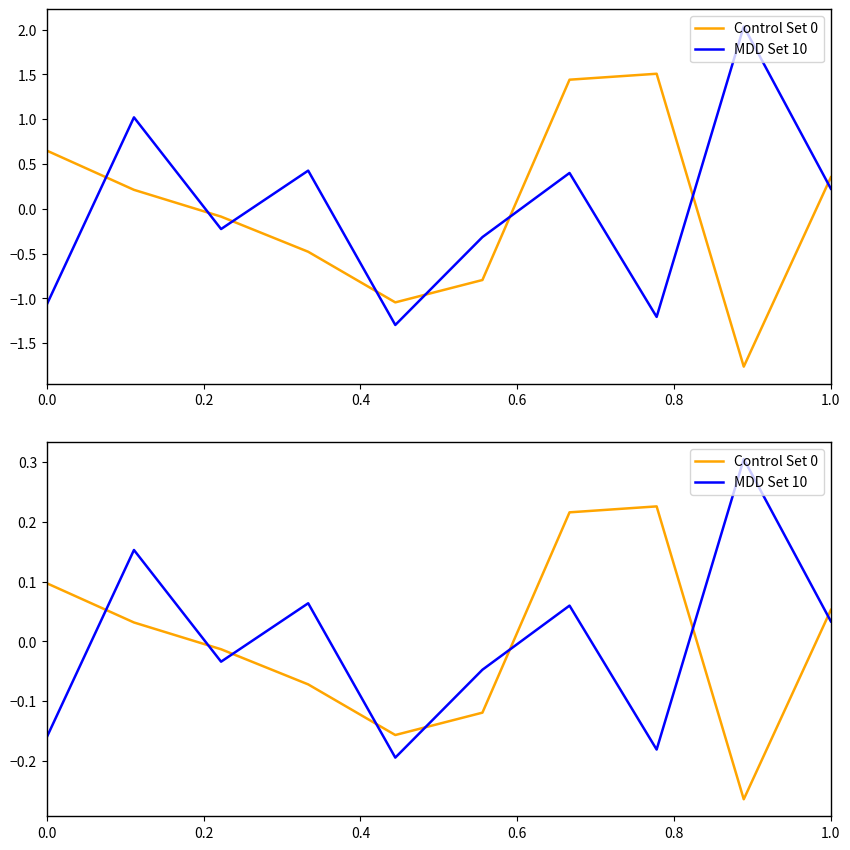

After their last crossing, which series has the higher values: MDD Set 10 or Control Set 0?

Control Set 0